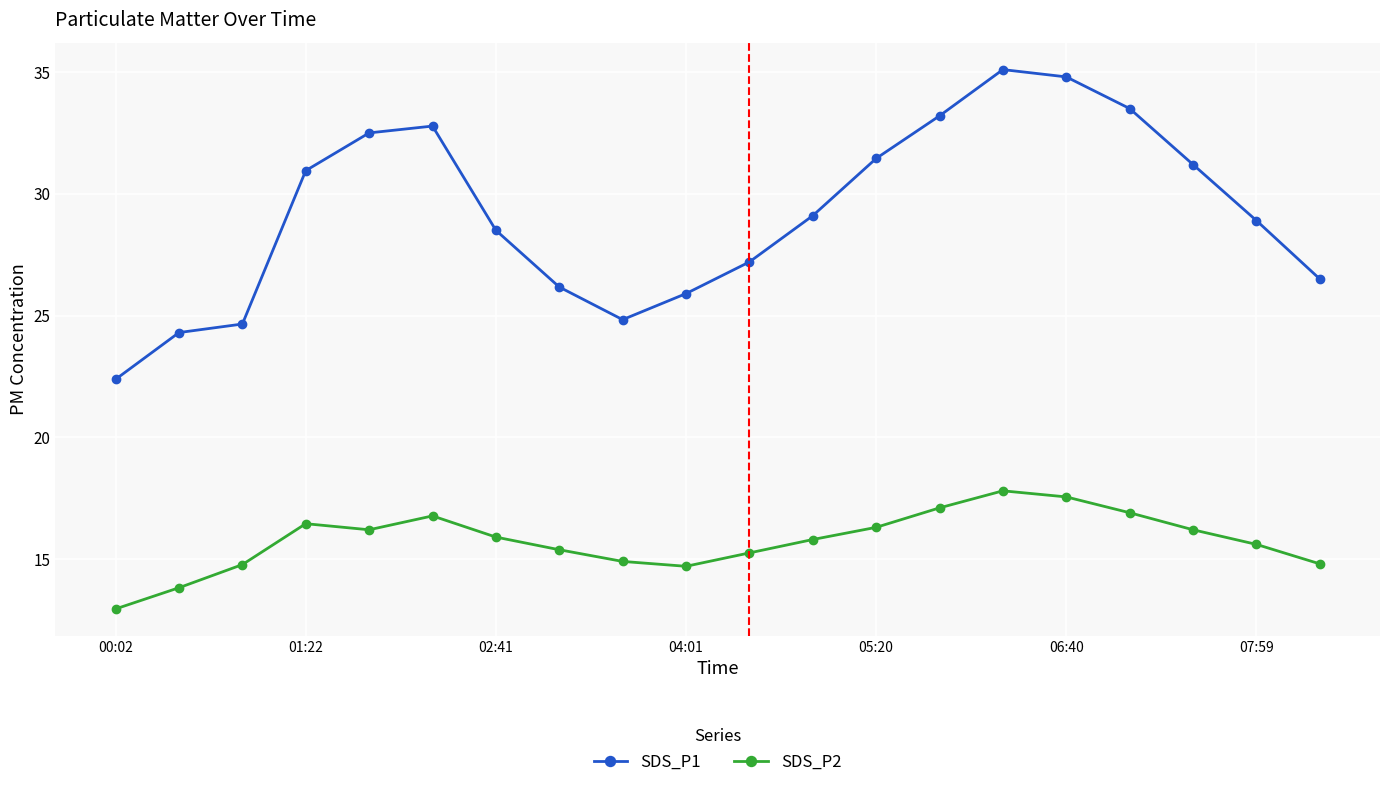

True or false: SDS_P1 and SDS_P2 cross at least once.

False